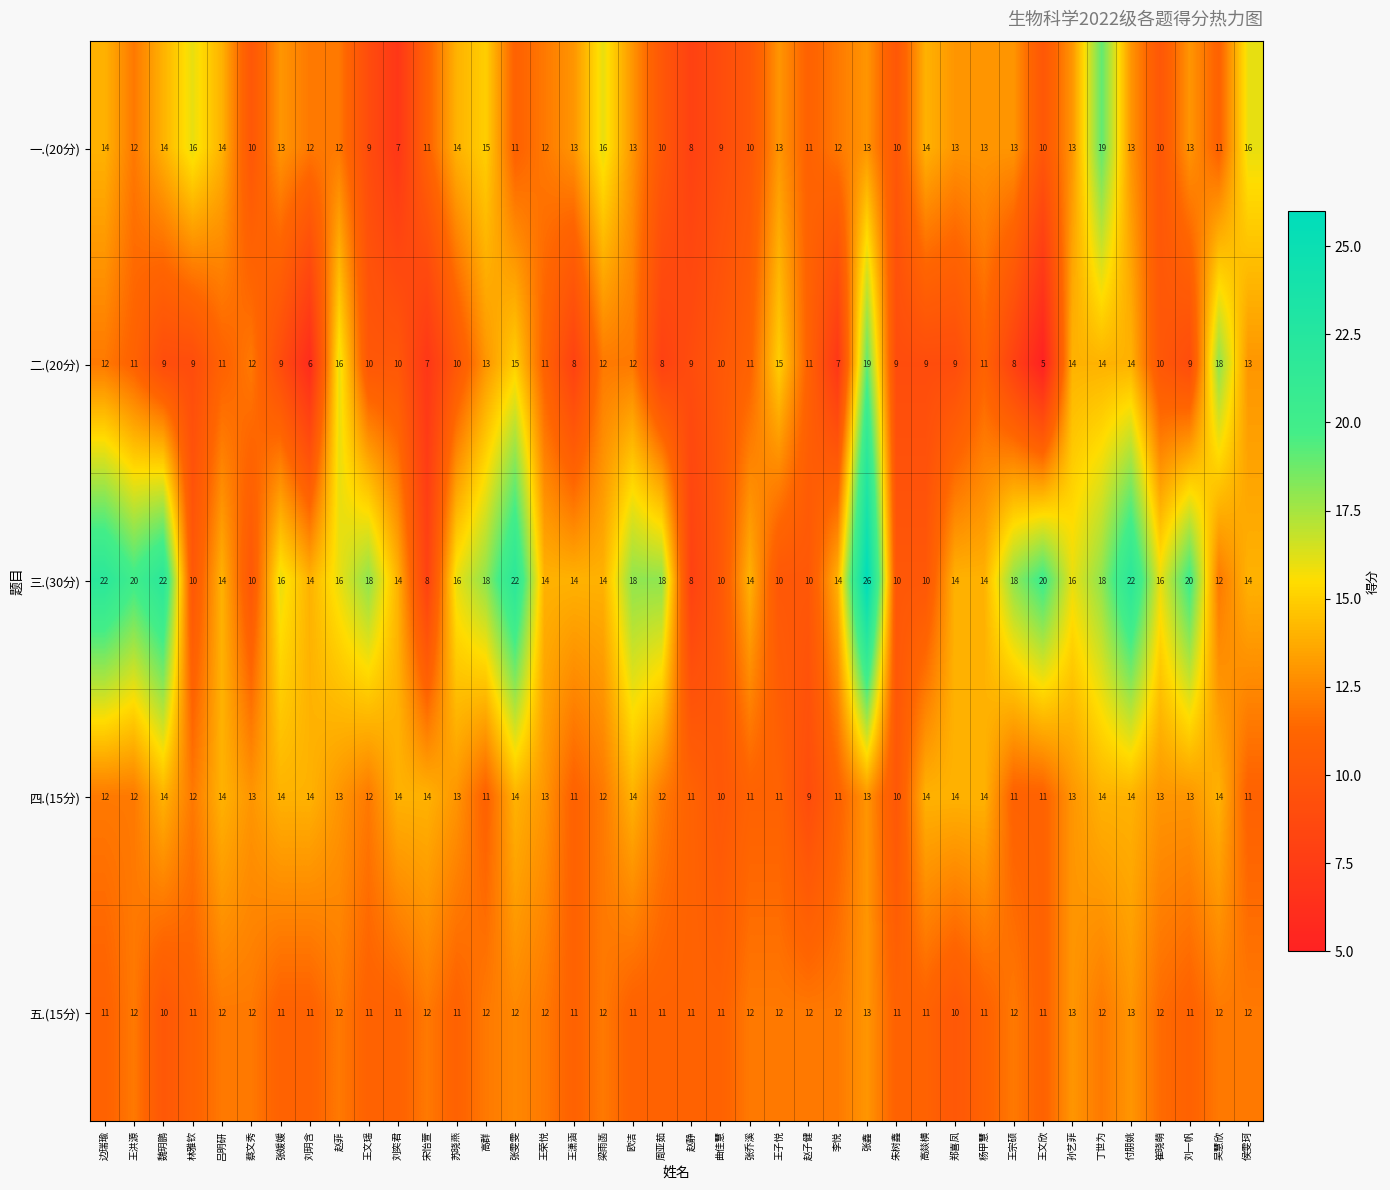

What is the difference between the maximum and second lowest values in the 四.(15分) series?

4